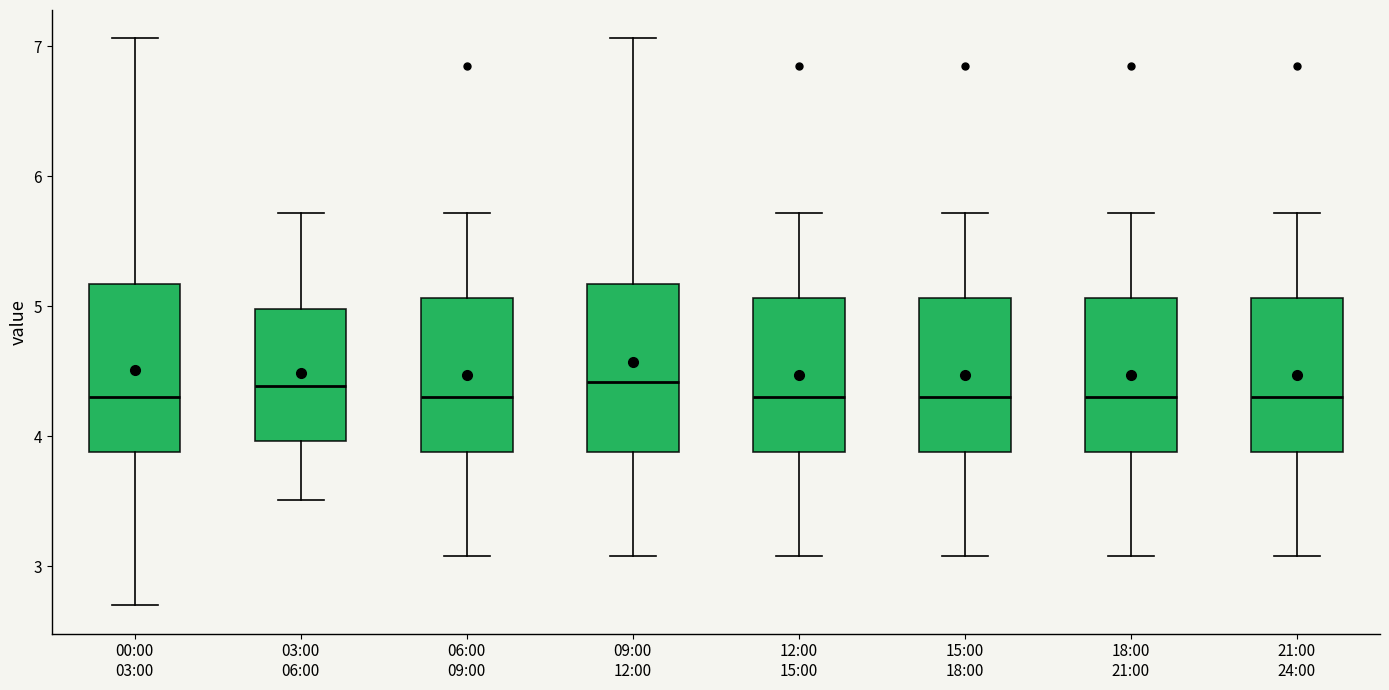

Reading left to right, read every box against the y-axis: the position of its median line, the range the box covers, and the ends of its whiskers. The values are not printed on the chart, so give them approximately, as read against the axis.

00:00 03:00: median 4.3, box 3.9 to 5.2, whiskers 2.7 to 7.1
03:00 06:00: median 4.4, box 4.0 to 5.0, whiskers 3.5 to 5.7
06:00 09:00: median 4.3, box 3.9 to 5.1, whiskers 3.1 to 5.7
09:00 12:00: median 4.4, box 3.9 to 5.2, whiskers 3.1 to 7.1
12:00 15:00: median 4.3, box 3.9 to 5.1, whiskers 3.1 to 5.7
15:00 18:00: median 4.3, box 3.9 to 5.1, whiskers 3.1 to 5.7
18:00 21:00: median 4.3, box 3.9 to 5.1, whiskers 3.1 to 5.7
21:00 24:00: median 4.3, box 3.9 to 5.1, whiskers 3.1 to 5.7